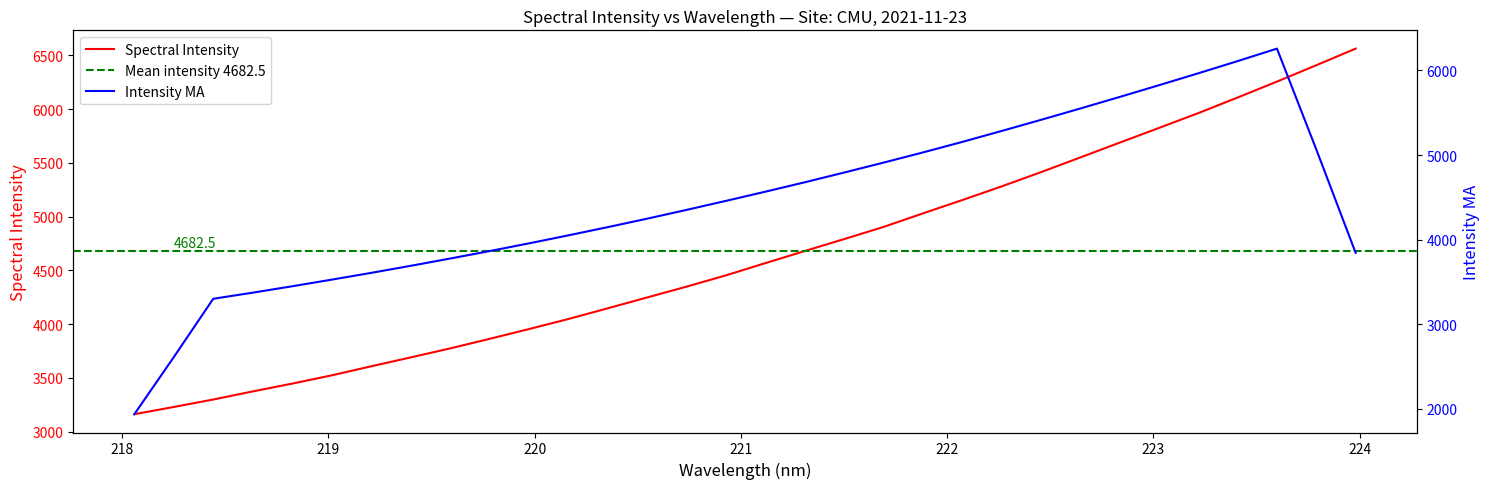

What is the minimum value for Spectral Intensity?

3162.1